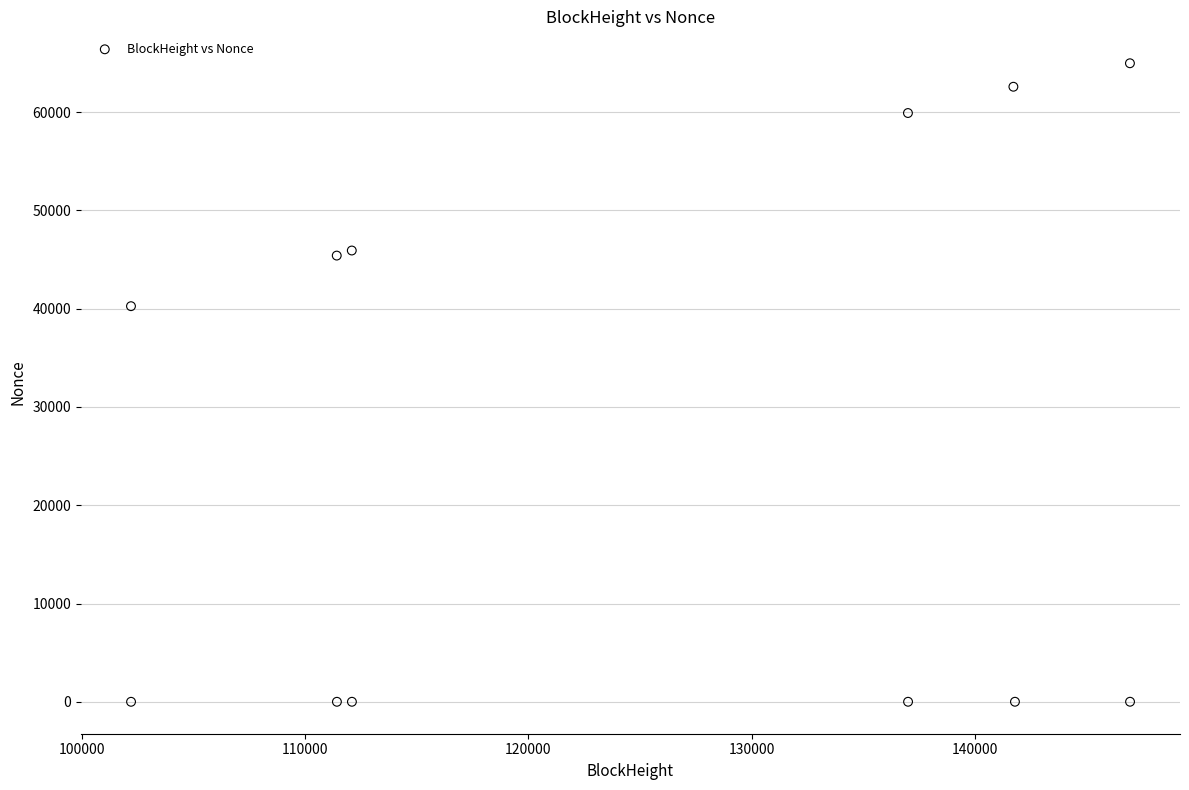

What Y value in the scatter plot is closest to 32482?

40250